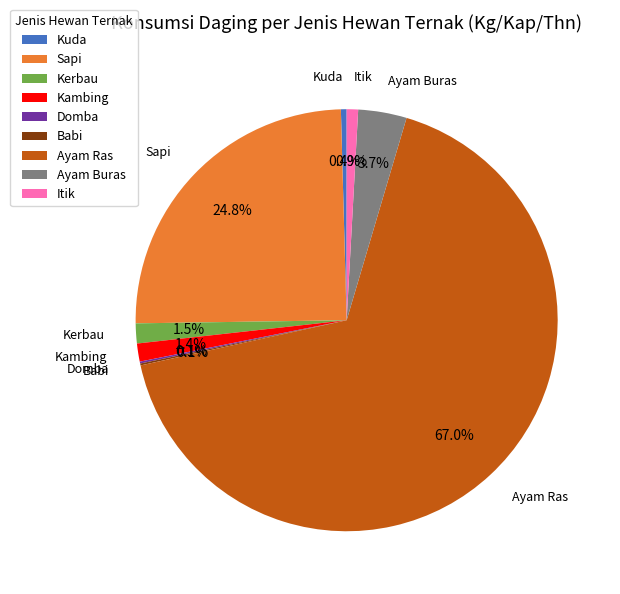

Do Sapi and Kerbau together represent more than half of the pie?

No